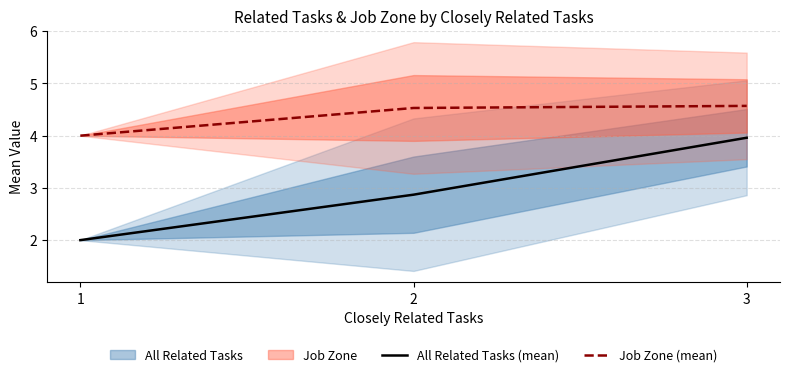

Rank the series by their average value, from lowest to highest.

All Related Tasks (mean), Job Zone (mean)